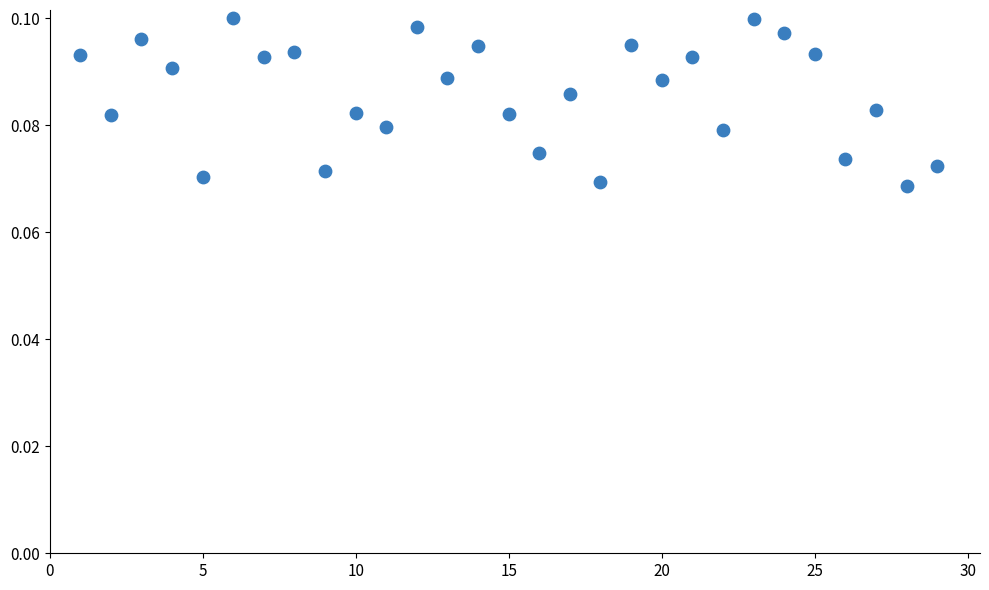

What is the range of X values (max minus min)?

28.0